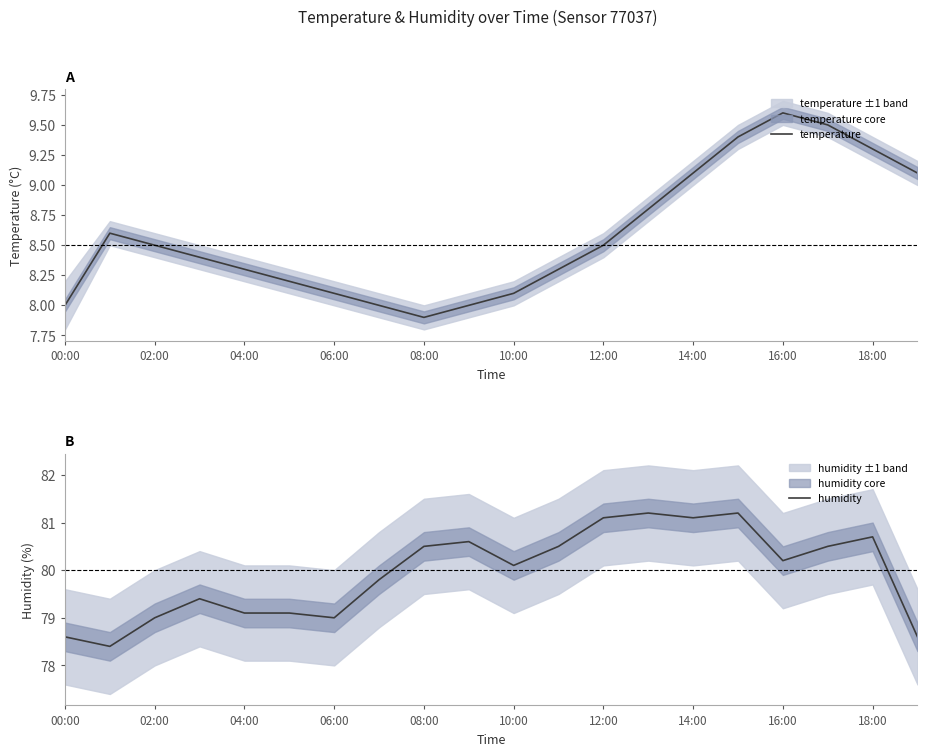

List the series in order of their peak value, lowest first.

temperature, humidity